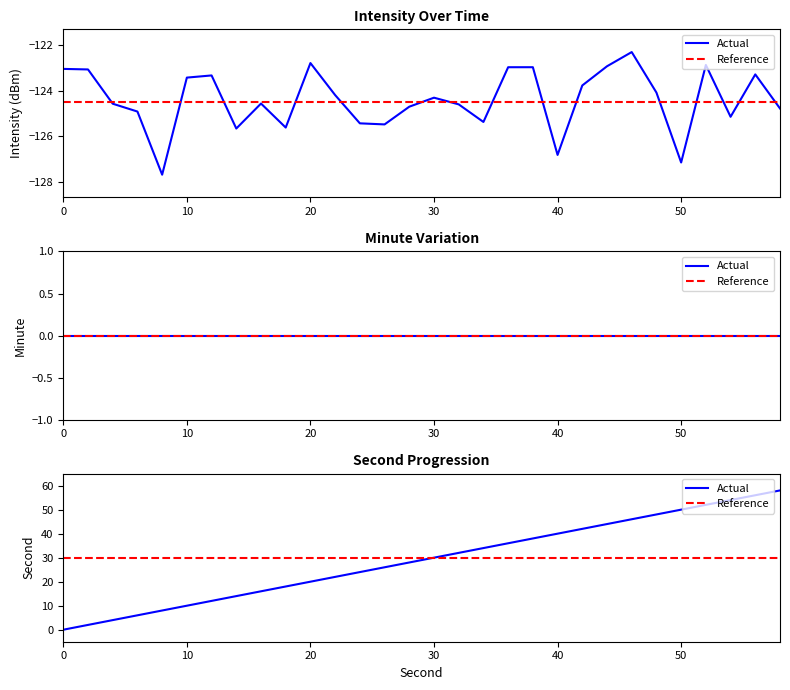

How many values in the second series are below 30?

15